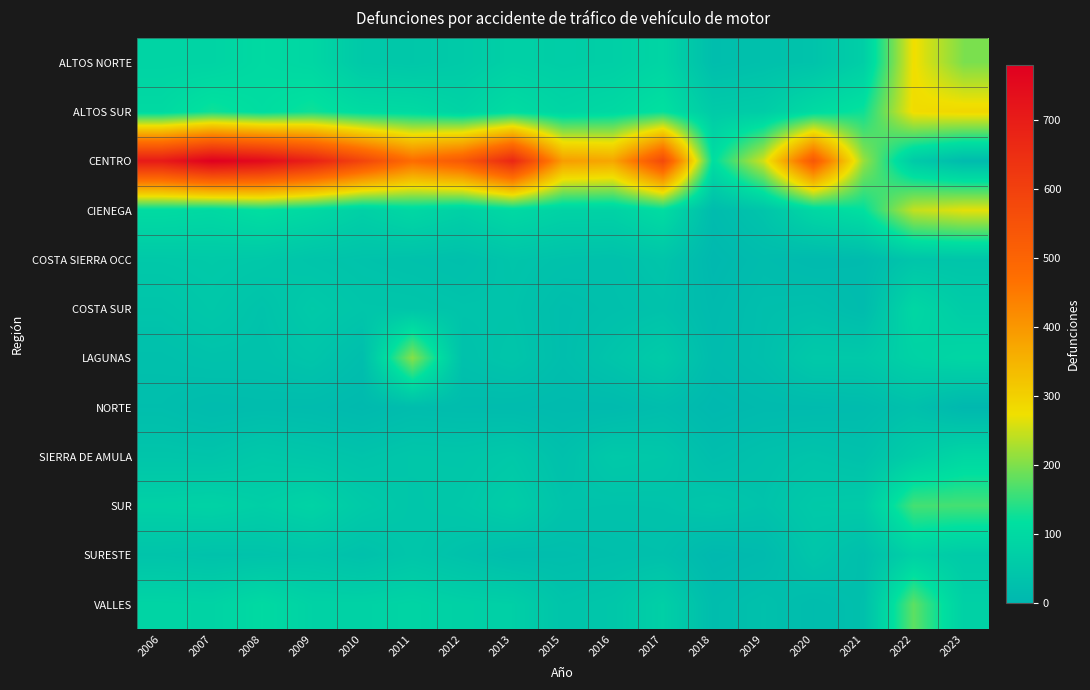

What is the spread (max minus min) of values at 2007?

767